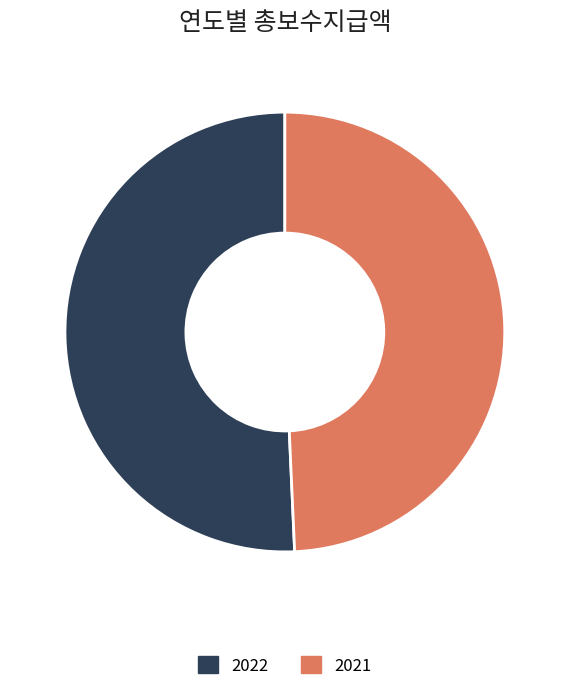

Is it true that 2022 is 51% of the pie?

True